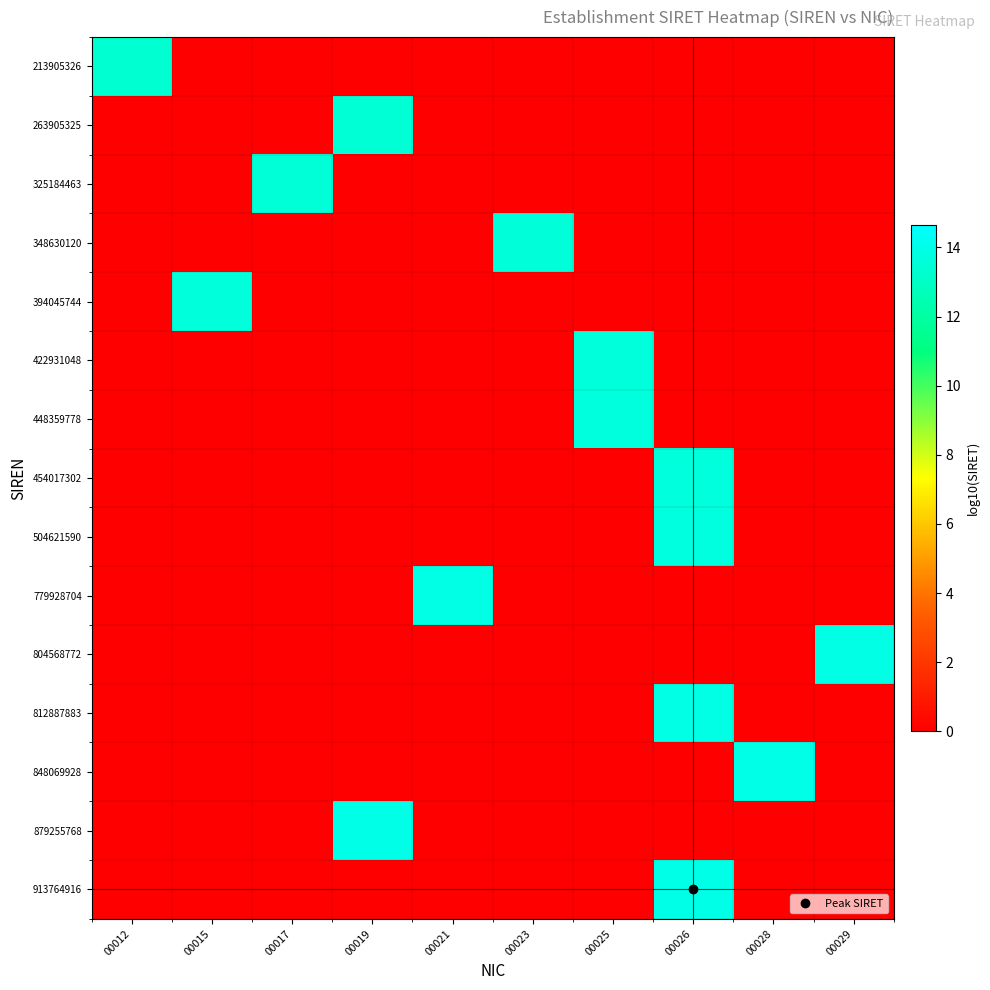

At how many categories does at least one series exceed 6?

10